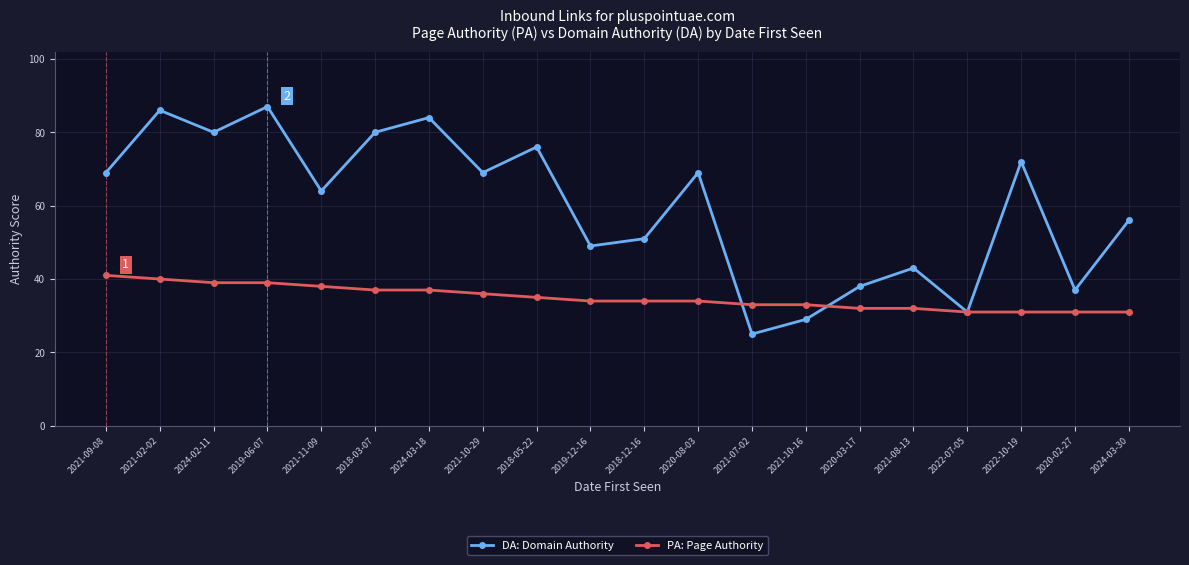

How many lines are shown in the chart?

2